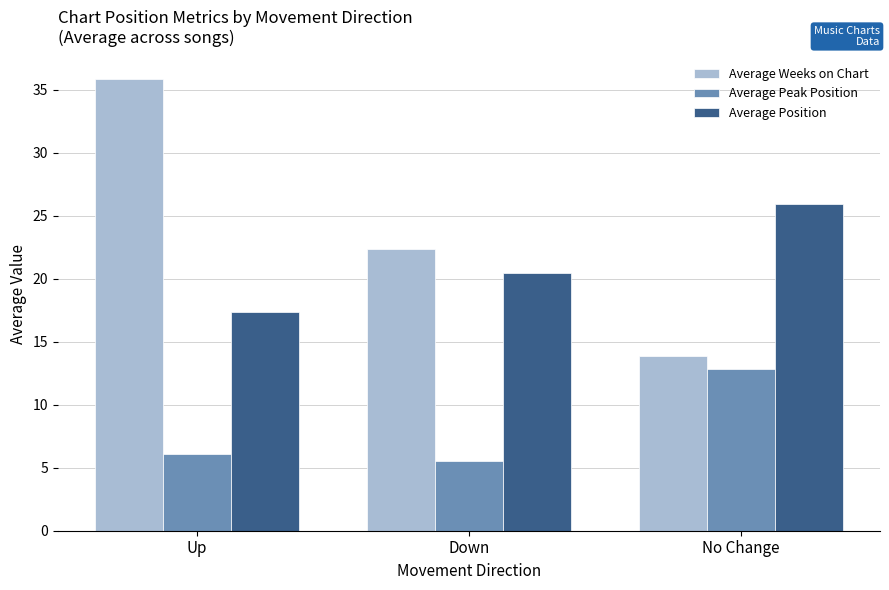

How many bars are there in each group?

3